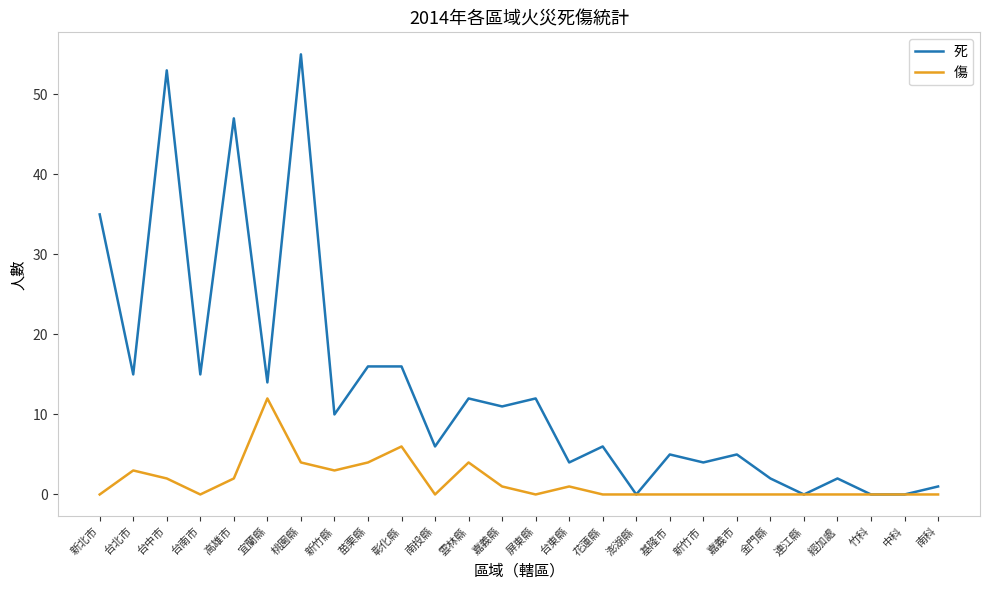

Which label corresponds to the largest value in the chart?

桃園縣